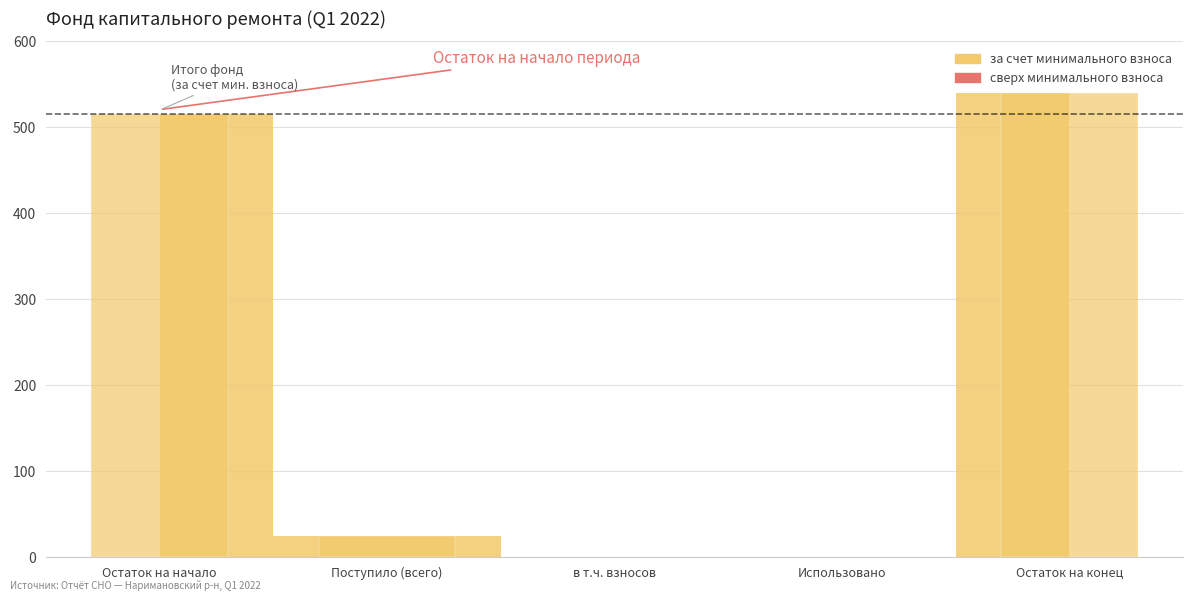

At which category is the sum across all series the highest?

Остаток на конец